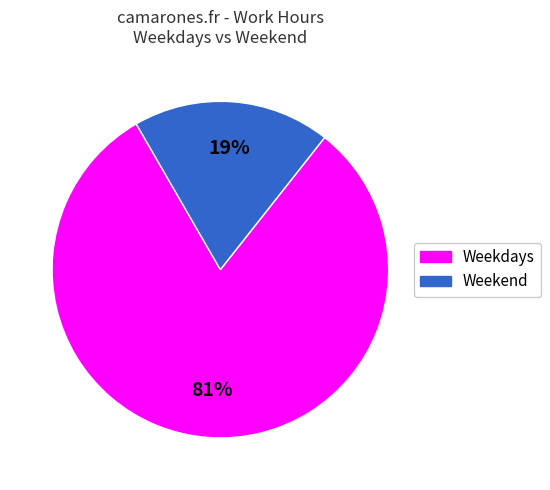

To the nearest percent, what is the average slice percentage?

50%